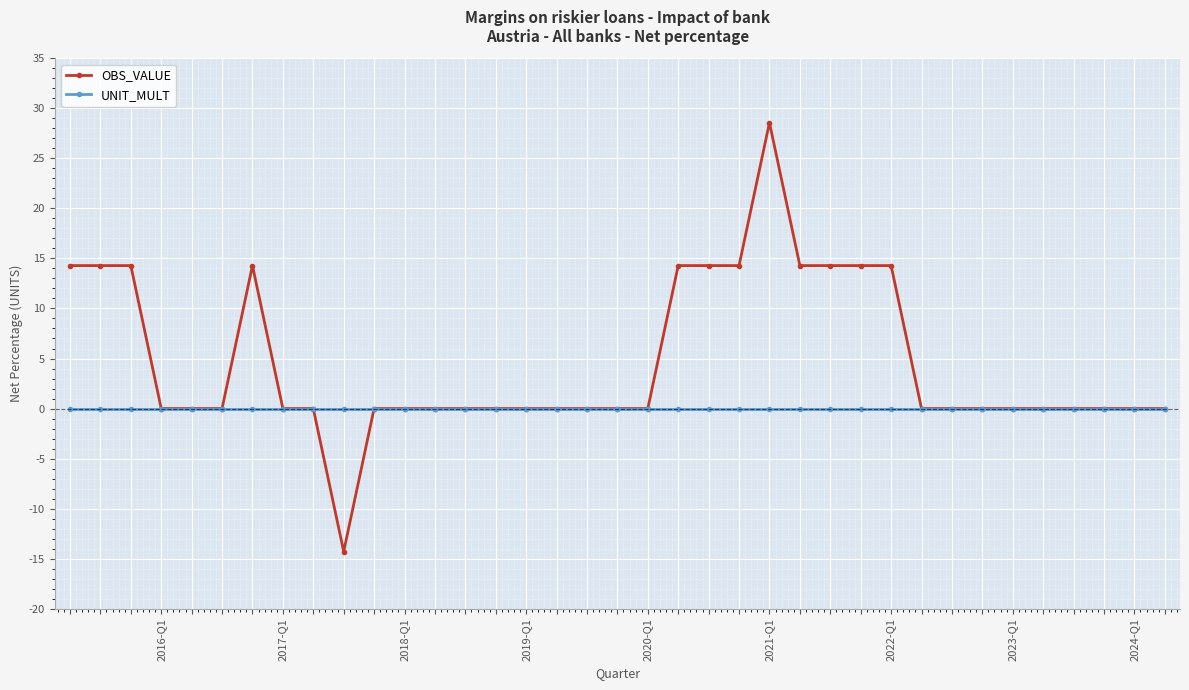

What is the greatest value displayed?

28.6